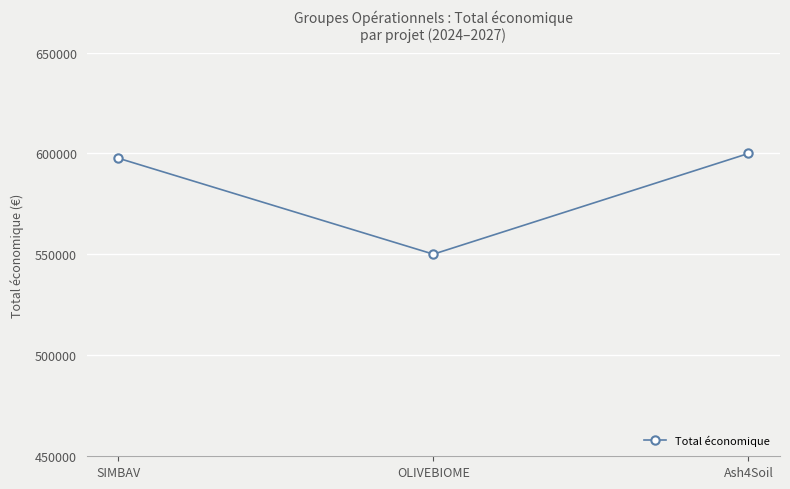

Reading left to right, list all the values displayed in this chart.

SIMBAV=597651	OLIVEBIOME=550111	Ash4Soil=600000